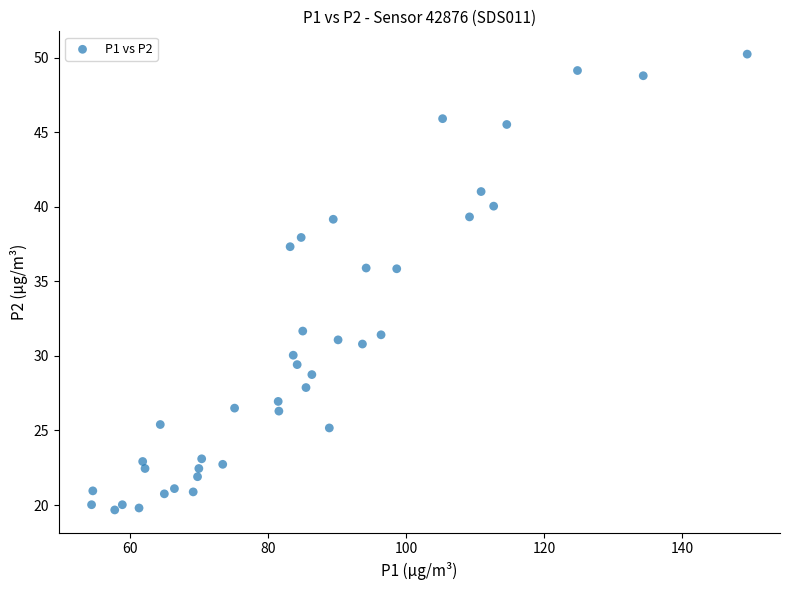

What is the range of Y values (max minus min)?

30.6